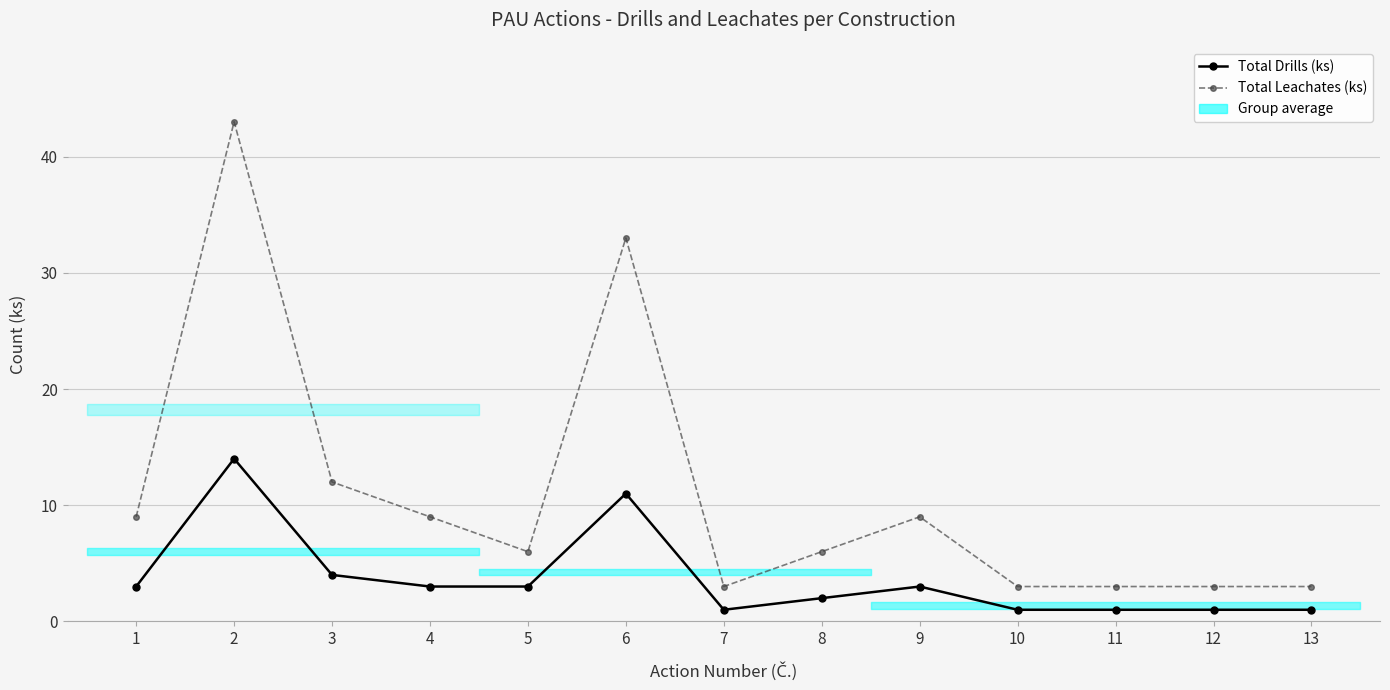

The Total Leachates (ks) series shows 2 at 13. True or false?

False